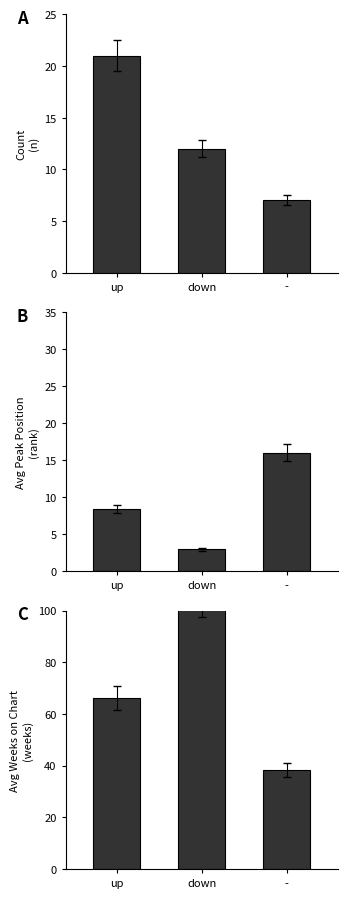

What is the smallest value displayed?

2.9